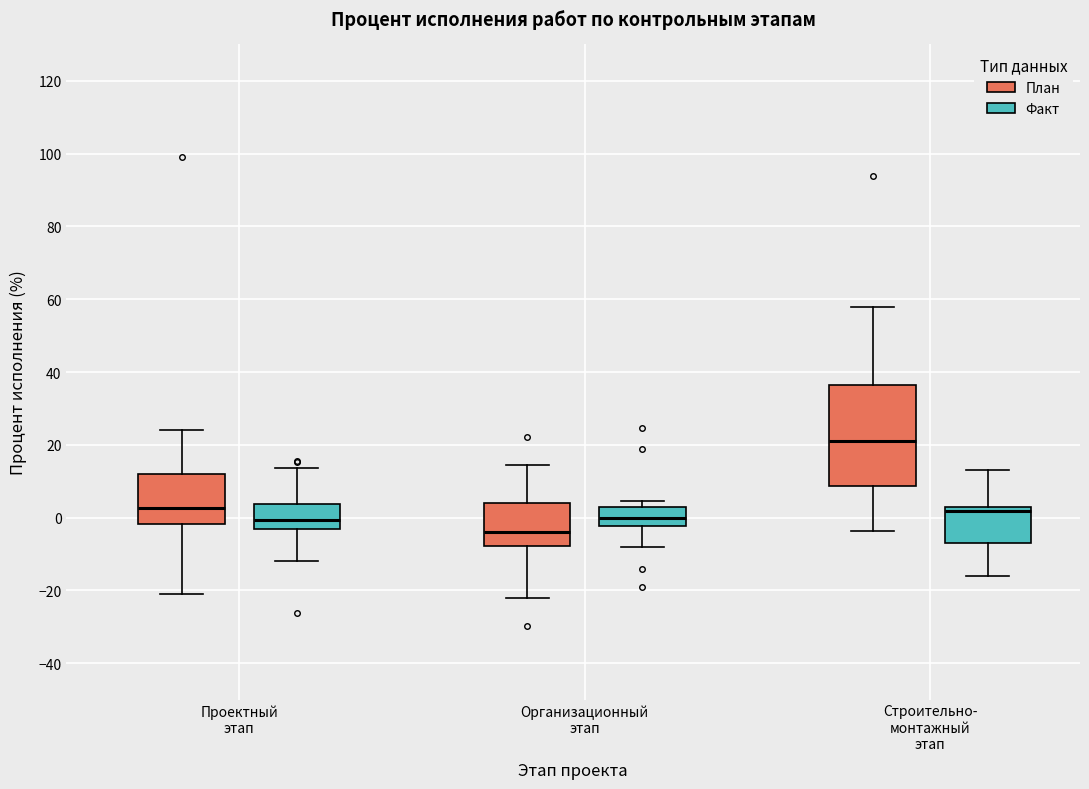

Which box's median line is the highest?

Строительно- монтажный этап (План)